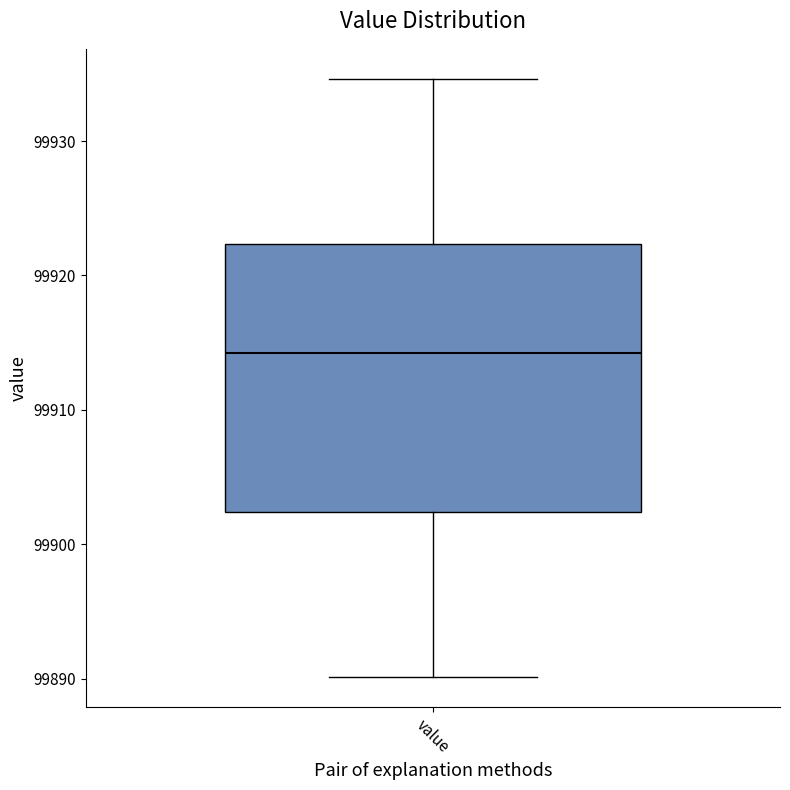

Read this box plot against the y-axis: the position of the median line, the range covered by the box, and the ends of both whiskers. The values are not printed on the chart, so give them approximately, as read against the axis.

median 99914, box 99902 to 99922, whiskers 99890 to 99935